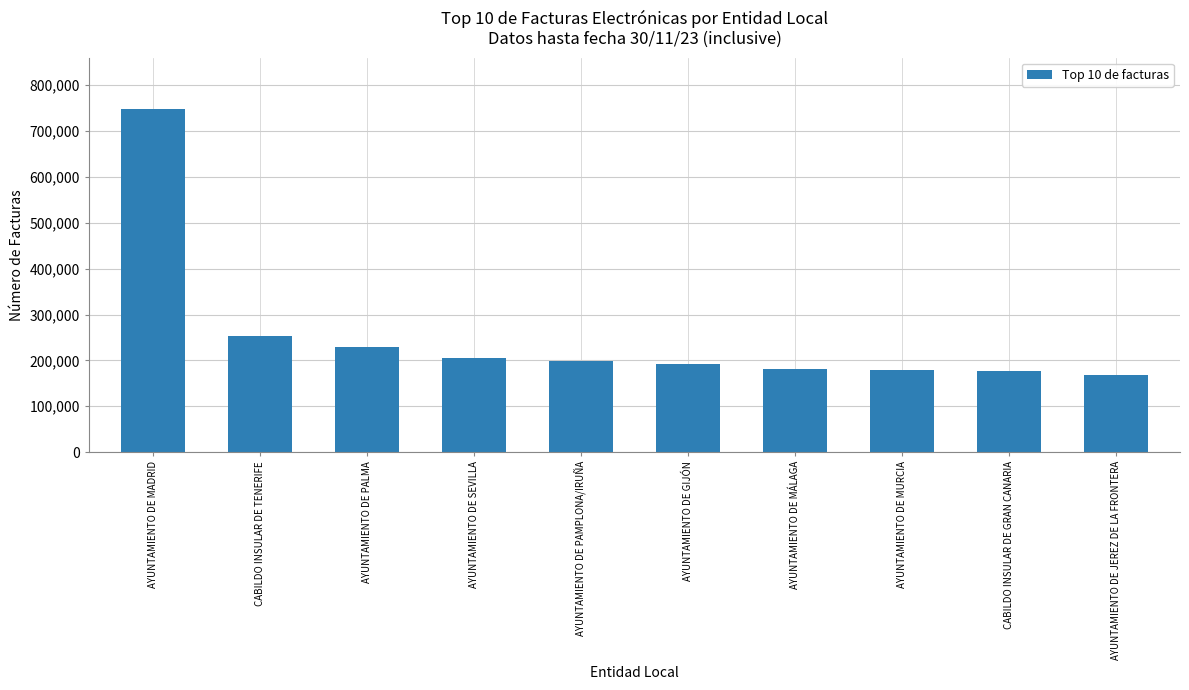

What is the ratio of the value at AYUNTAMIENTO DE GIJÓN to the value at AYUNTAMIENTO DE MURCIA?

1.1